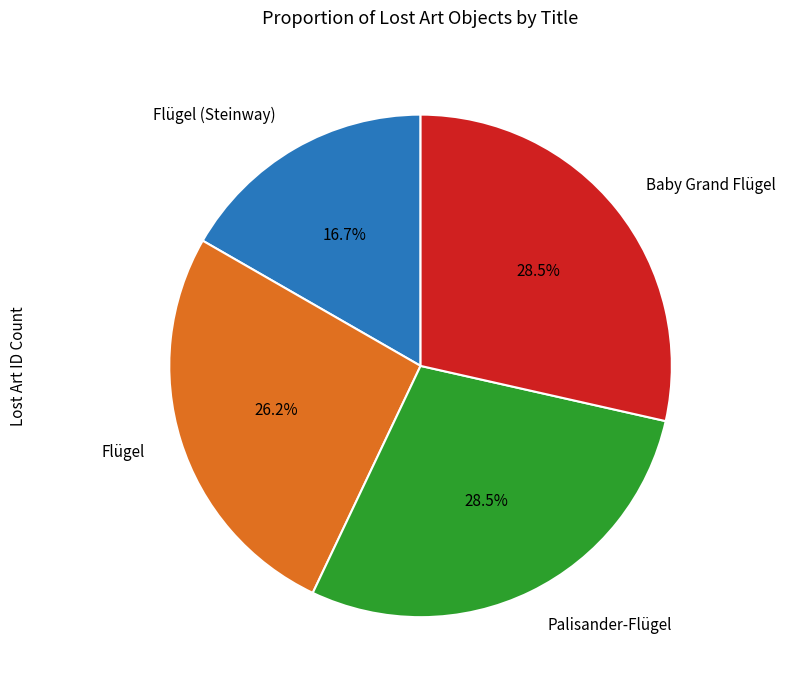

How many slices are in this pie chart?

4